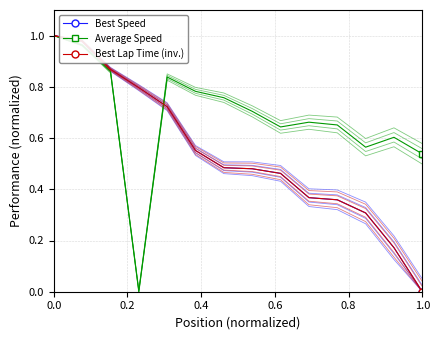

List the series in order of their peak value, lowest first.

Best Speed, Average Speed, Best Lap Time (inv.)